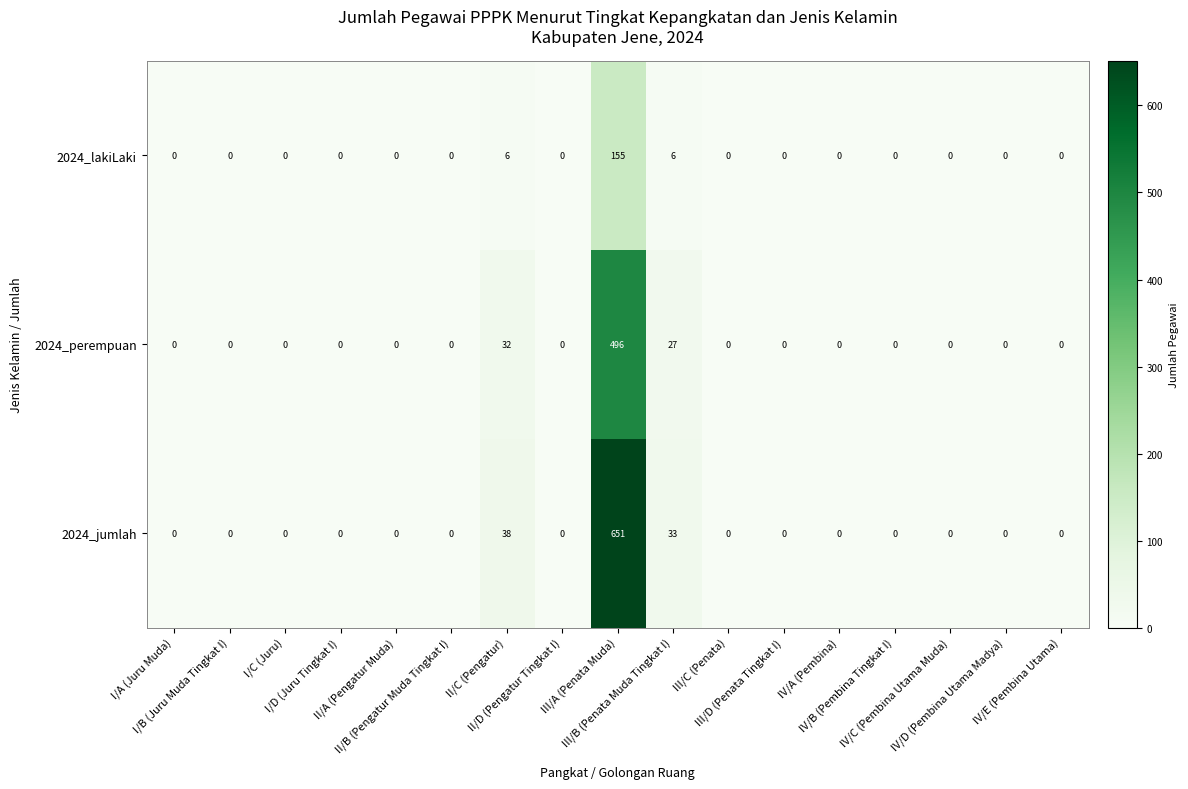

What is the maximum value for 2024_jumlah?

651